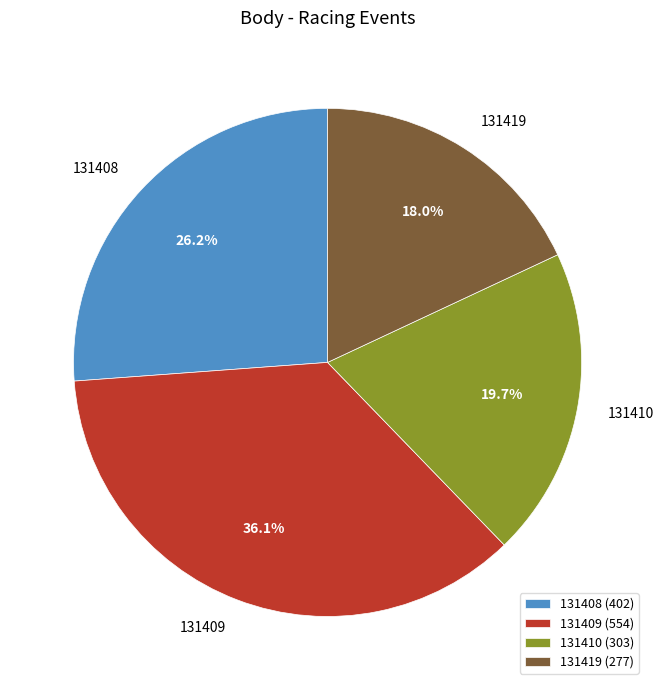

What percentage is the 131410 slice, to the nearest percent?

20%